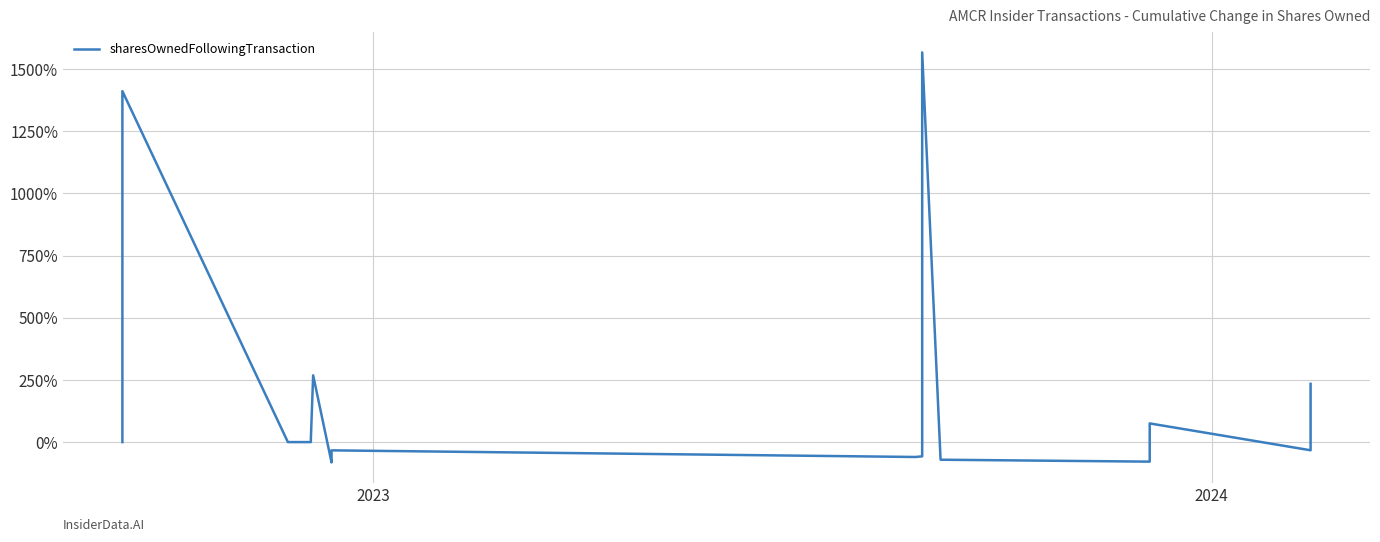

Reading right to left, transcribe all the data shown in this chart.

234.4	-32.9	75.1	32.7	-10.7	-46.6	-46.6	-60.5	-60.5	-69.1	-69.2	-69.2	-78.7	-70.9	1567.5	378.1	233.9	208.3	66.5	-57.4	-59.9	-33.2	-73.3	-81.8	268.6	11.5	0.0	0.0	0.0	0.0	1411.6	0.0